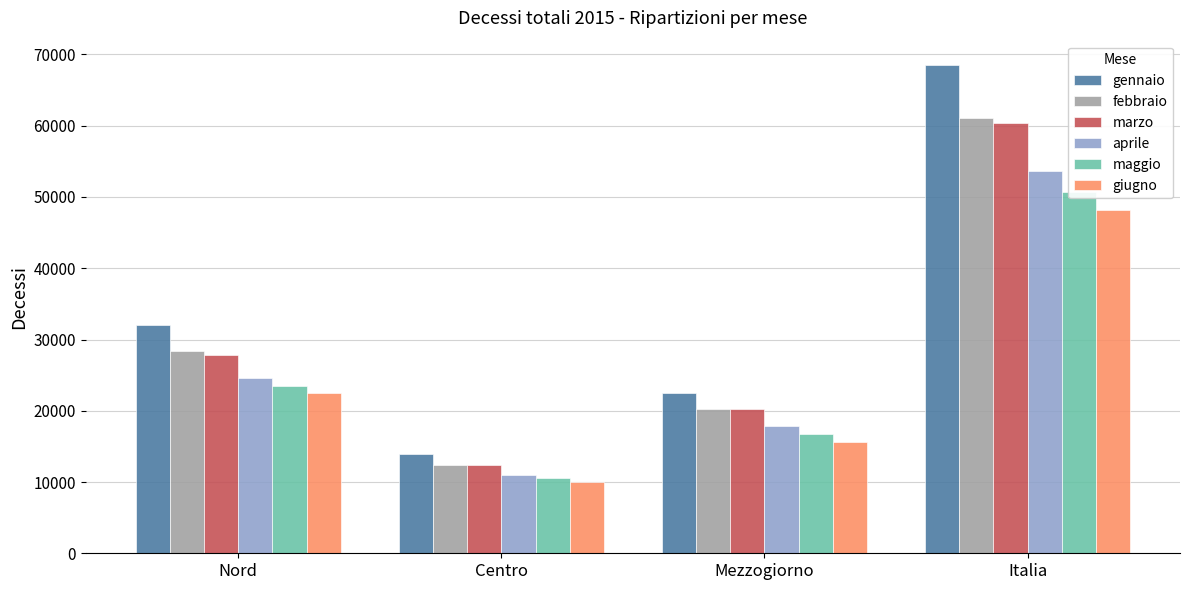

What position from the right is Italia?

1